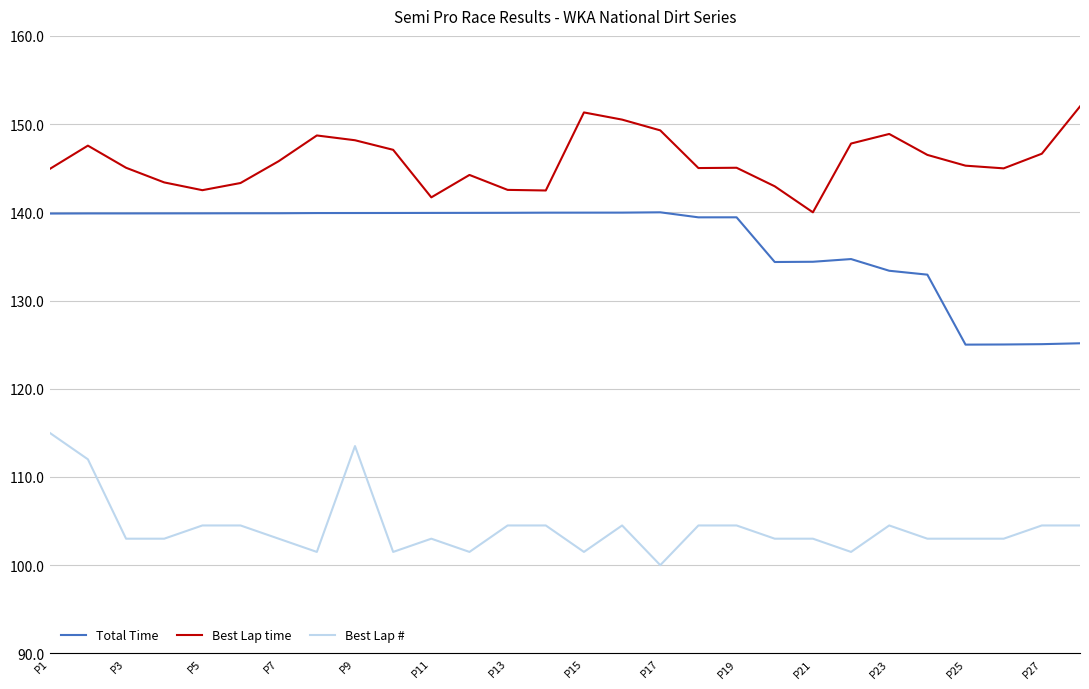

Rank the series by their maximum value, from highest to lowest.

Best Lap time, Total Time, Best Lap #